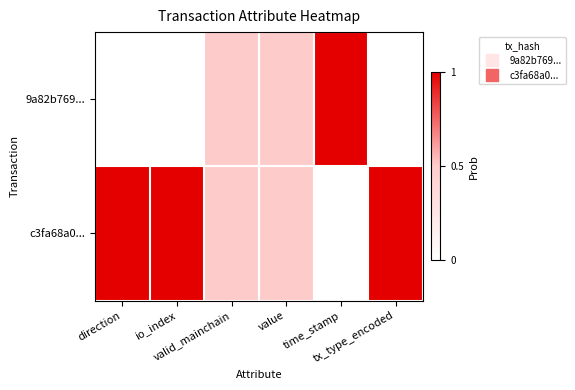

Reading left to right, what are all the values shown in this chart?

9a82b769...: direction=0.0	io_index=0.0	valid_mainchain=0.5	value=0.5	time_stamp=1.0	tx_type_encoded=0.0
c3fa68a0...: direction=1.0	io_index=1.0	valid_mainchain=0.5	value=0.5	time_stamp=0.0	tx_type_encoded=1.0